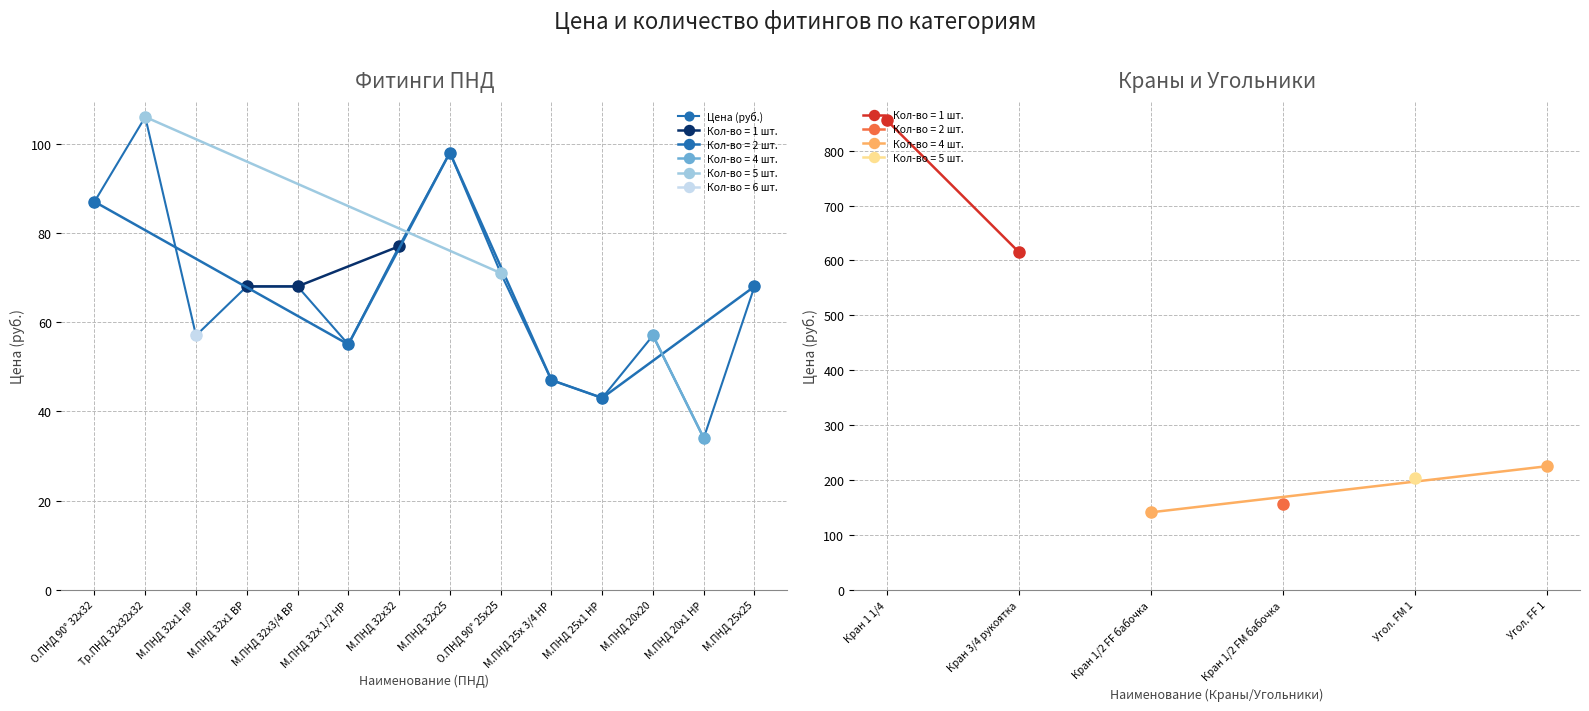

Reading left to right, what are all the values shown in this chart?

О.ПНД 90° 32х32=87	Тр.ПНД 32х32х32=106	М.ПНД 32х1 НР=57	М.ПНД 32х1 ВР=68	М.ПНД 32х3/4 ВР=68	М.ПНД 32х 1/2 НР=55	М.ПНД 32х32=77	М.ПНД 32х25=98	О.ПНД 90° 25х25=71	М.ПНД 25х 3/4 НР=47	М.ПНД 25х1 НР=43	М.ПНД 20х20=57	М.ПНД 20х1 НР=34	М.ПНД 25х25=68